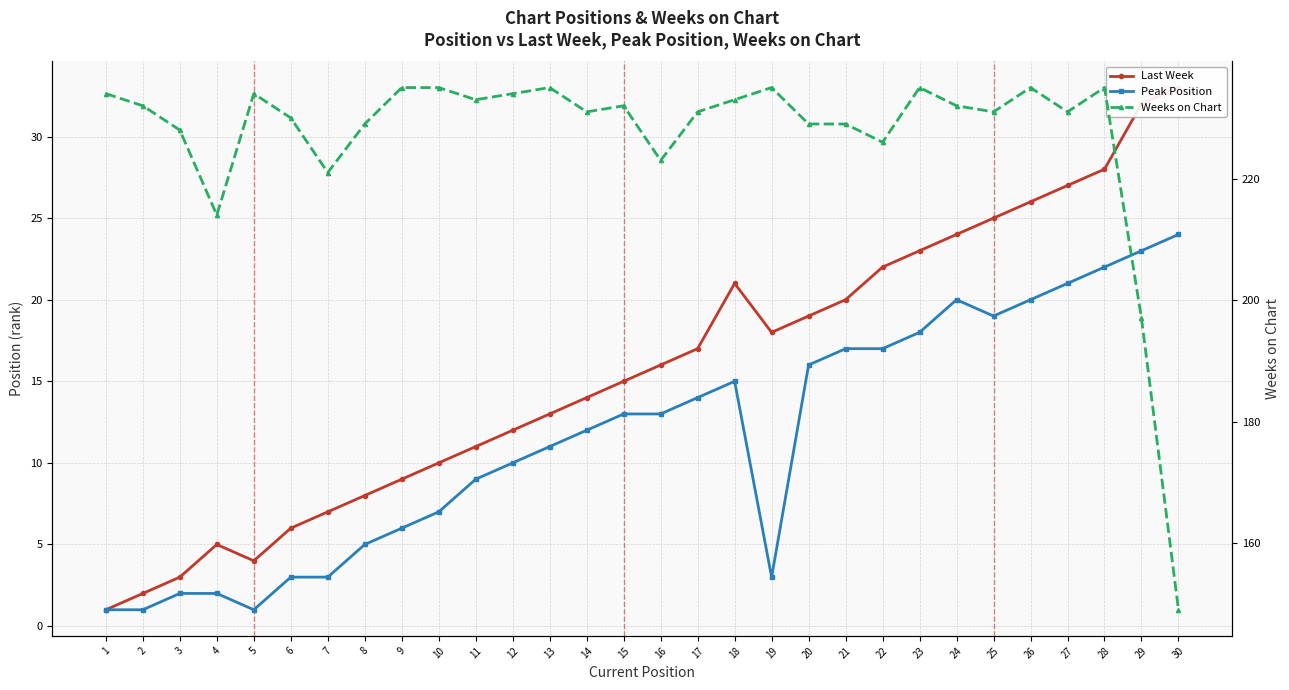

Where is the first local maximum for Peak Position?

18